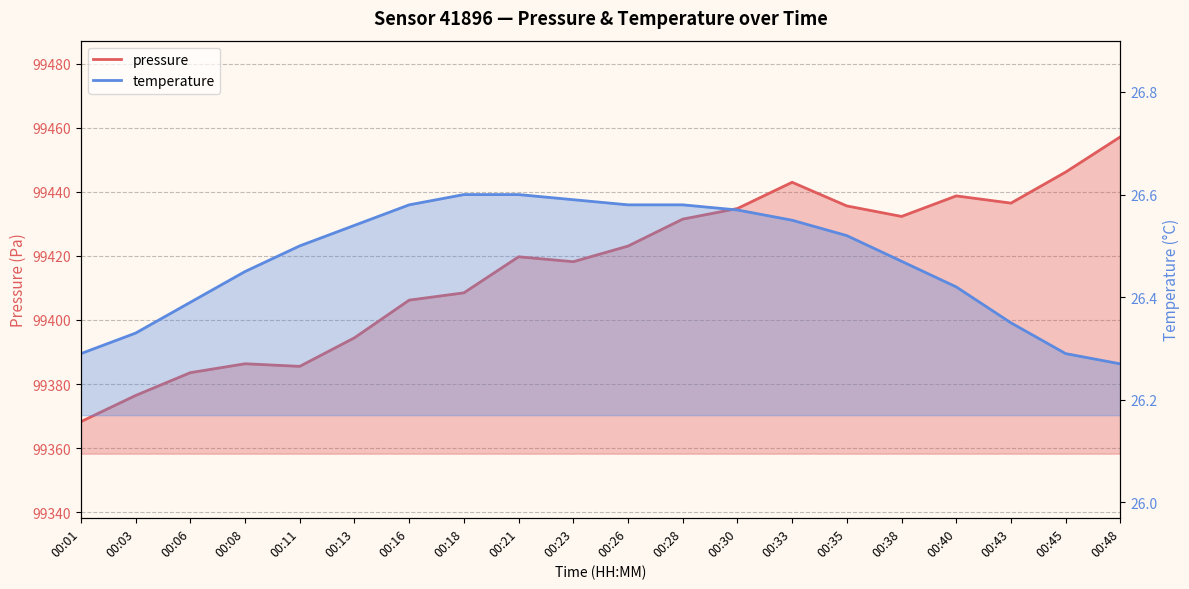

What is the difference between the highest and lowest values at 00:43?

99410.1